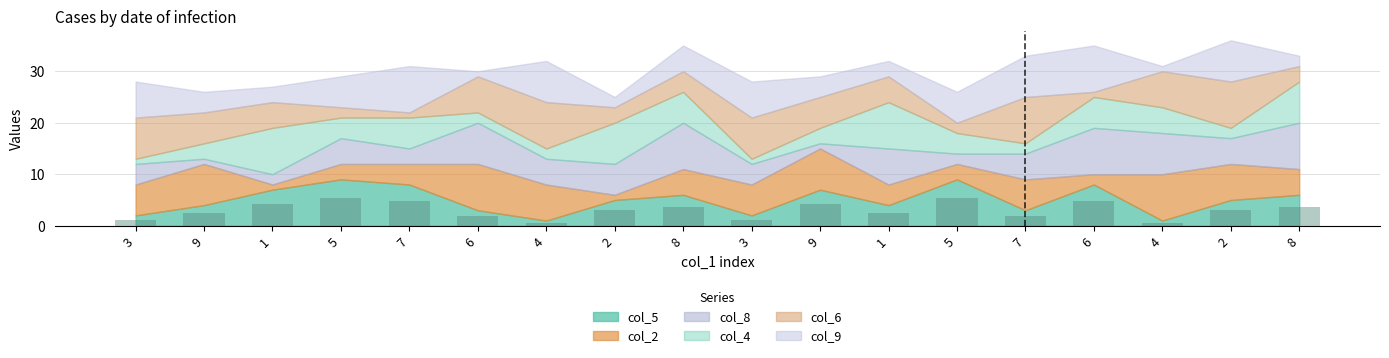

How many bars are there in total?

18